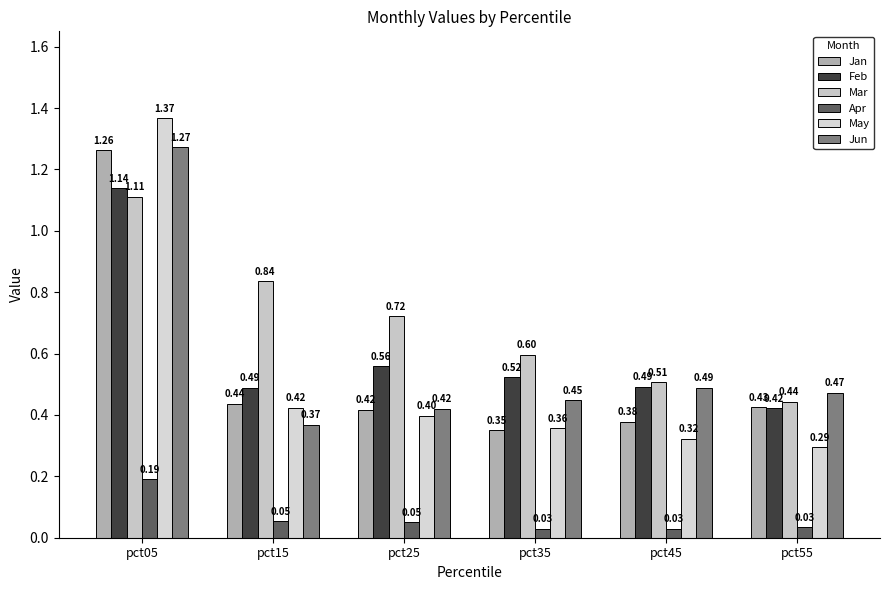

Count the Mar values in the range 0 to 1.

5